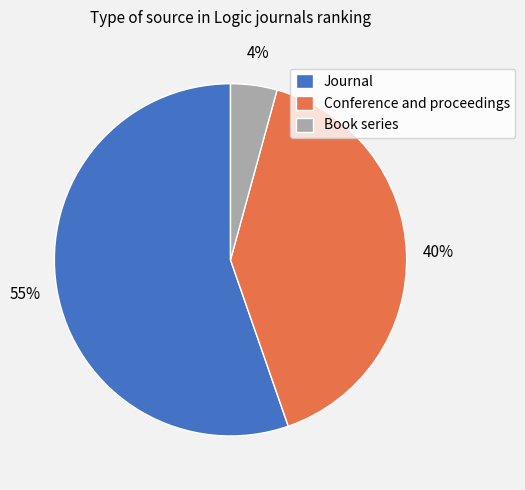

True or false: Book series accounts for 10% of the total.

False